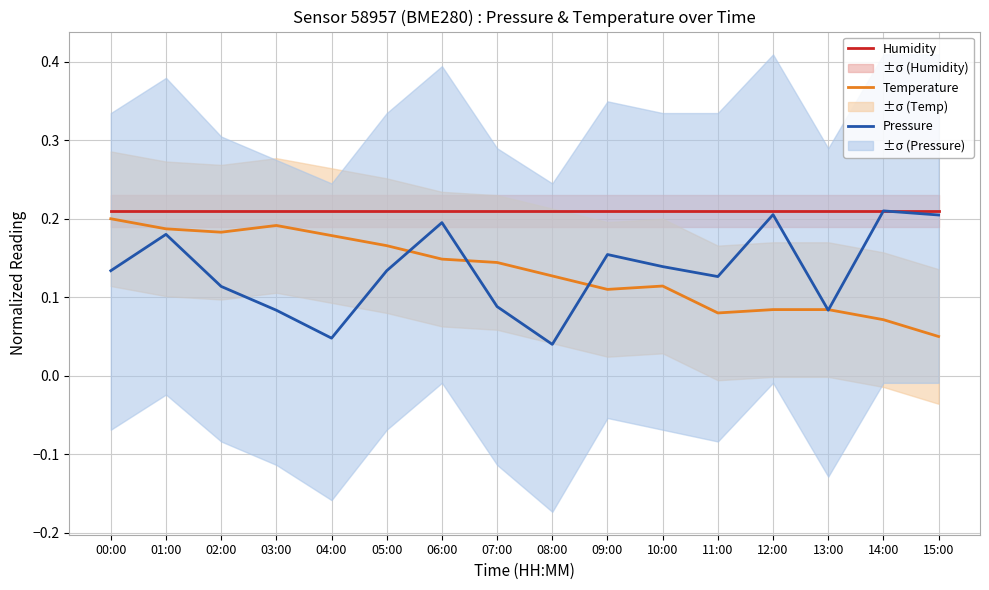

Reading left to right, what are all the values shown in this chart?

Humidity: 0.2	0.2	0.2	0.2	0.2	0.2	0.2	0.2	0.2	0.2	0.2	0.2	0.2	0.2	0.2	0.2
Temperature: 0.2	0.2	0.2	0.2	0.2	0.2	0.1	0.1	0.1	0.1	0.1	0.1	0.1	0.1	0.1	0.1
Pressure: 0.1	0.2	0.1	0.1	0.0	0.1	0.2	0.1	0.0	0.2	0.1	0.1	0.2	0.1	0.2	0.2